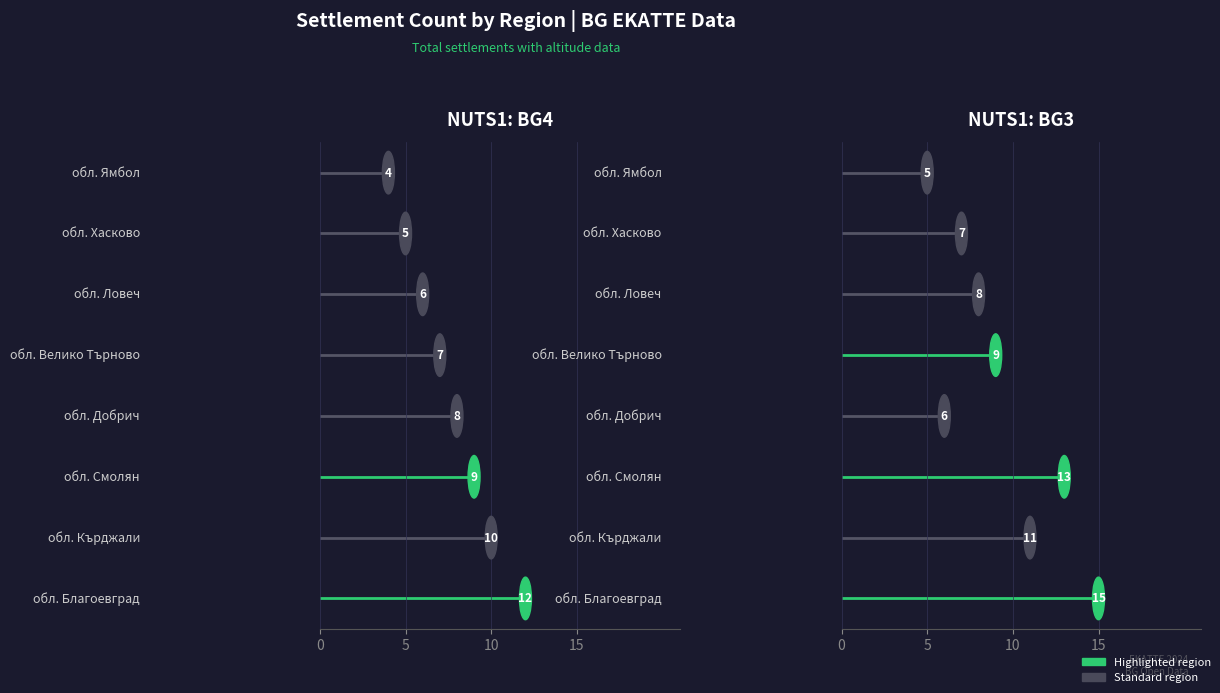

What is the label of the 6th point from the right?

обл. Смолян